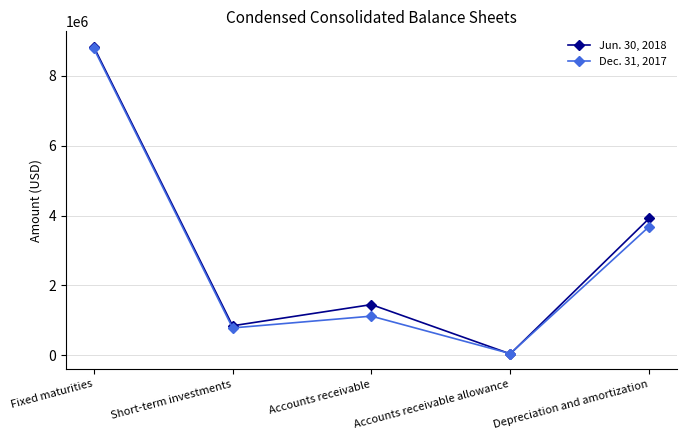

What is the spread (max minus min) of values at Depreciation and amortization?

232966